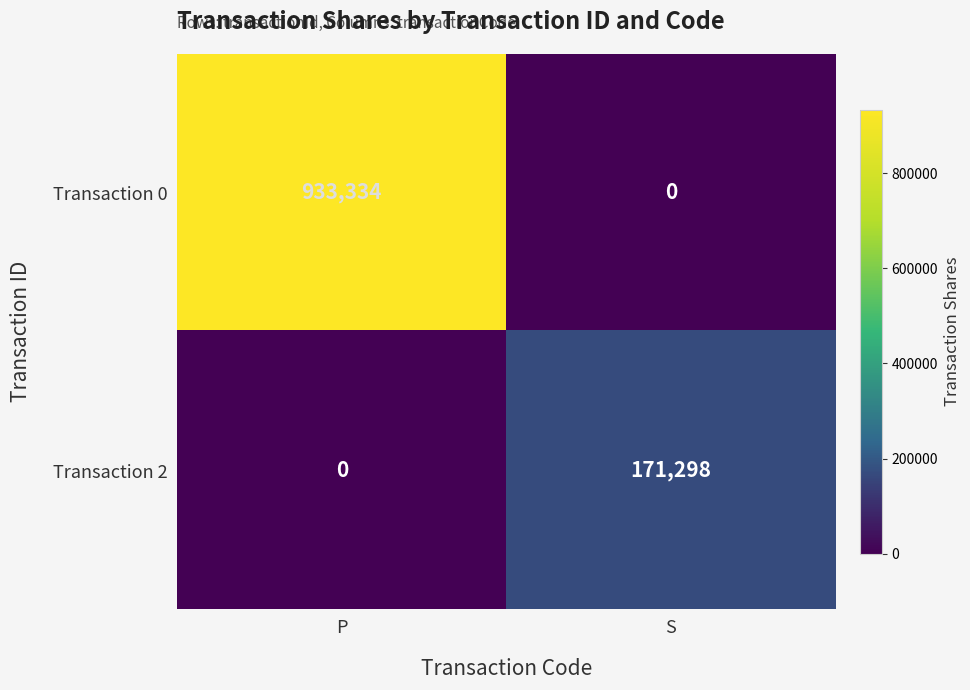

What value does the Transaction 0 series have at P, to the nearest 50?

933350